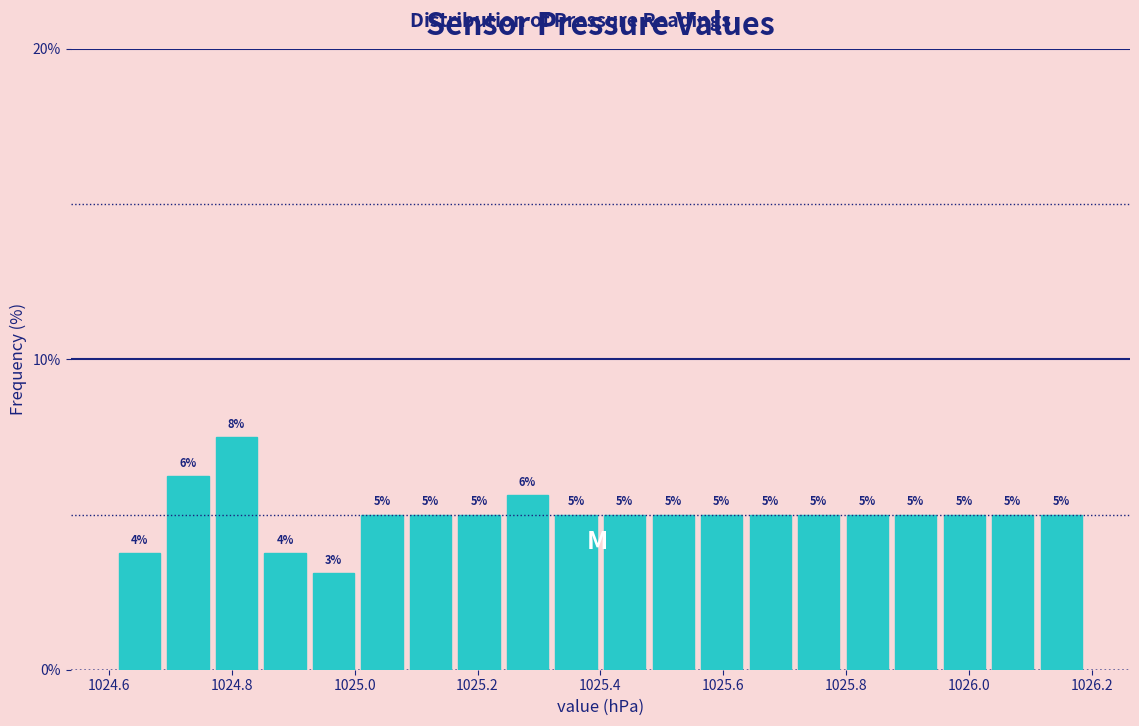

Around what value on the x-axis is the tallest bar? Give the approximate position of its centre, as read against the axis.

1024.80